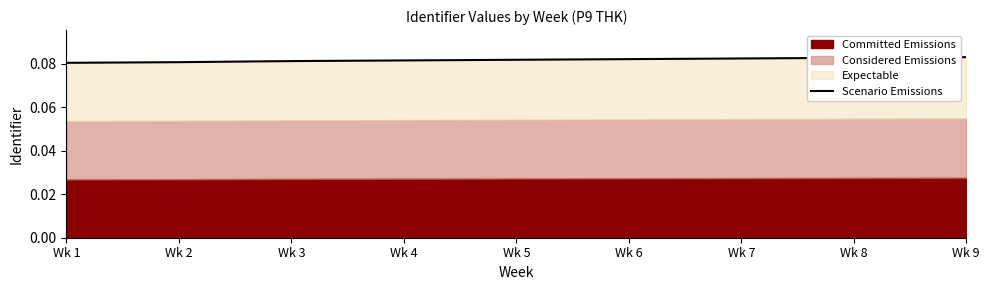

Where is the data nearest to the value 0?

Wk 1